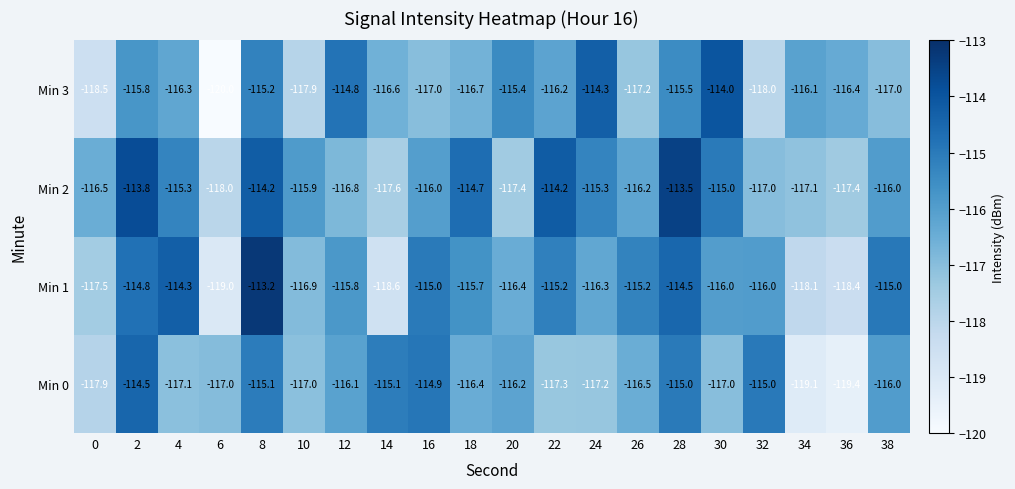

What value does the Min 0 series have at 2?

-114.5